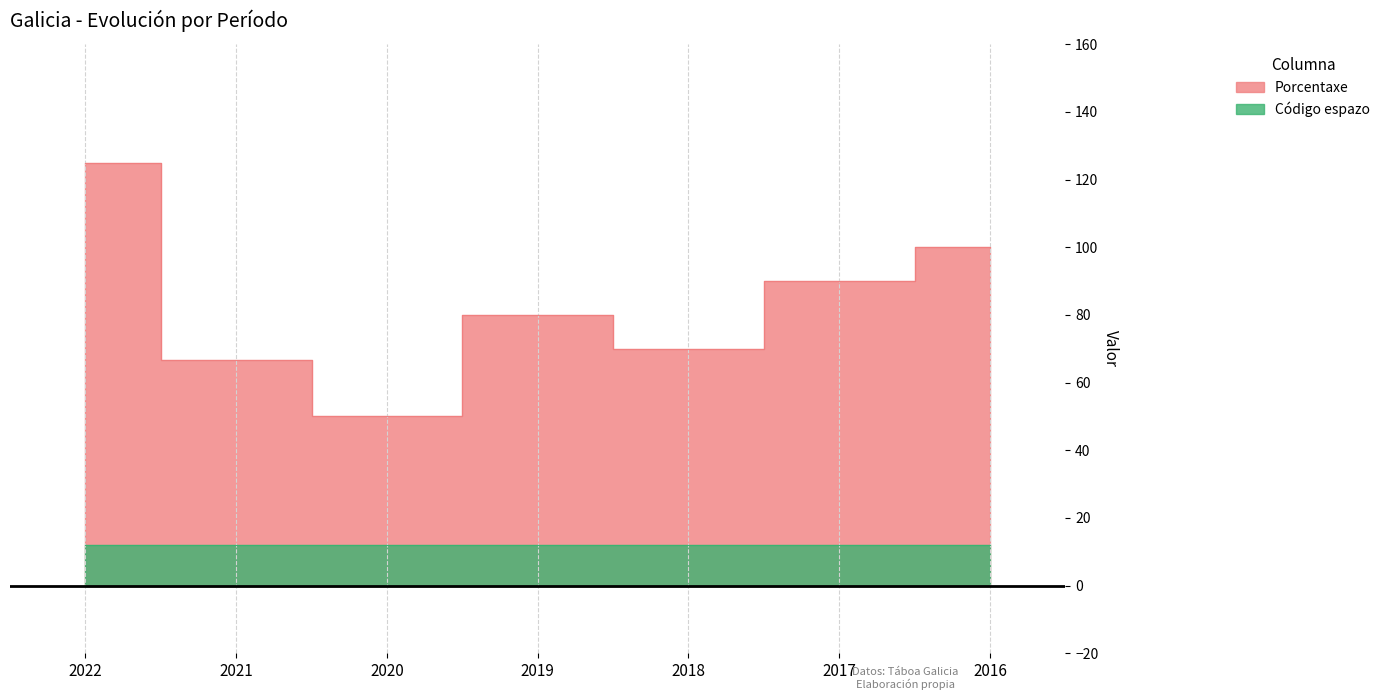

At which category does the chart reach its minimum across all series?

2020